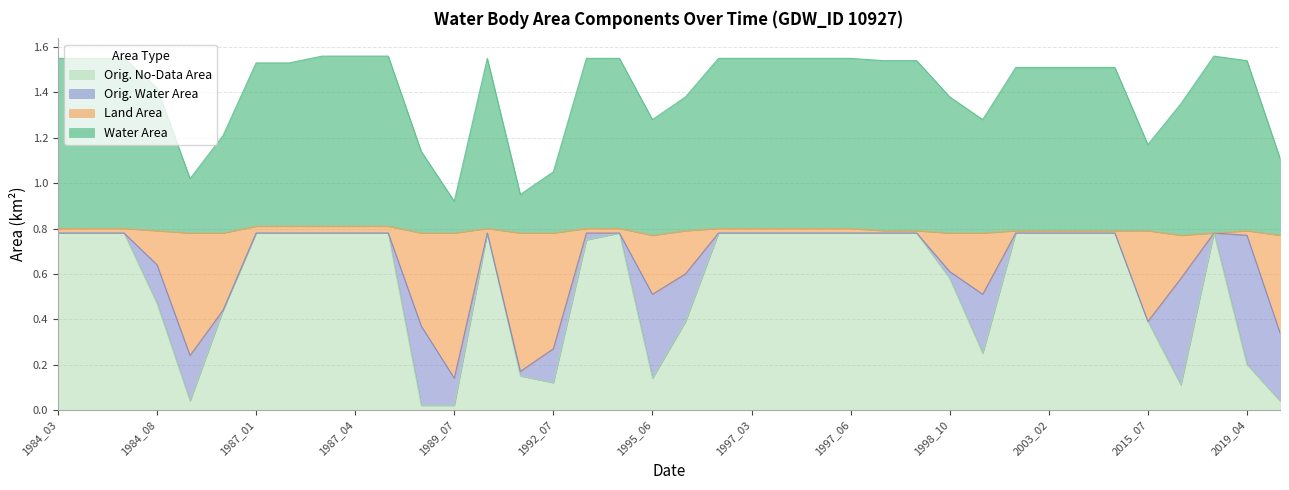

Which category has the lowest value in the landArea series?

1989_07